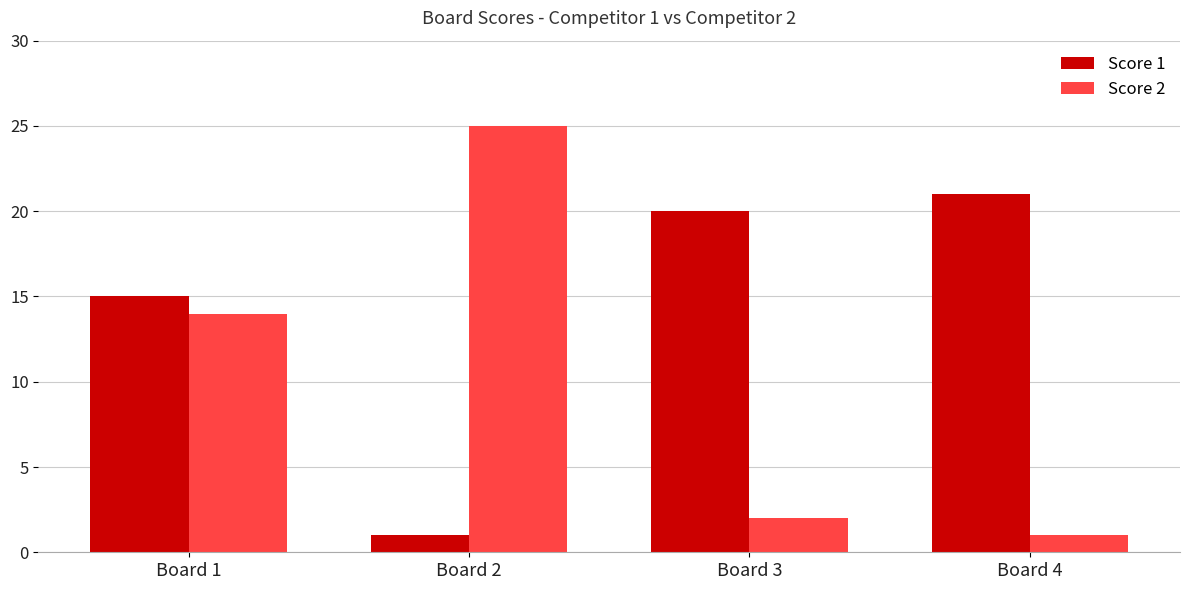

What is the spread (max minus min) of values at Board 1?

1